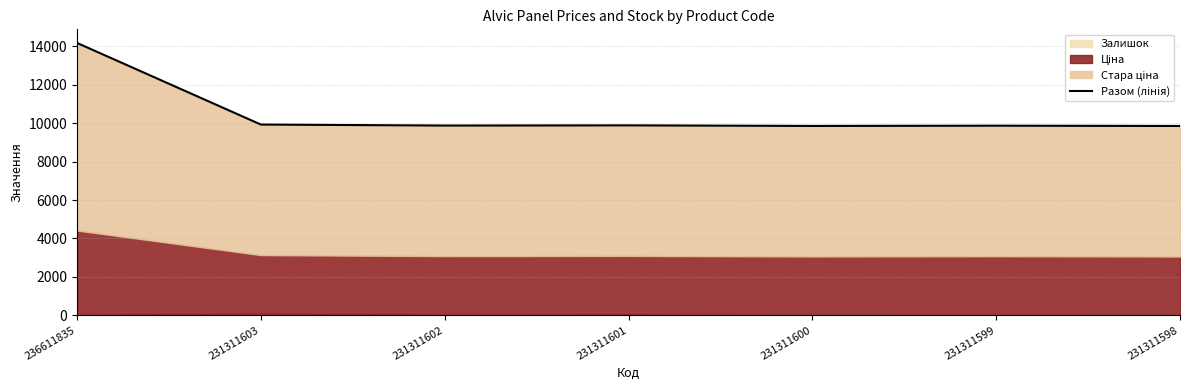

Reading right to left, transcribe all the data shown in this chart.

231311598=9858.9	231311599=9873.9	231311600=9860.9	231311601=9890.9	231311602=9880.9	231311603=9932.9	236611835=14181.8